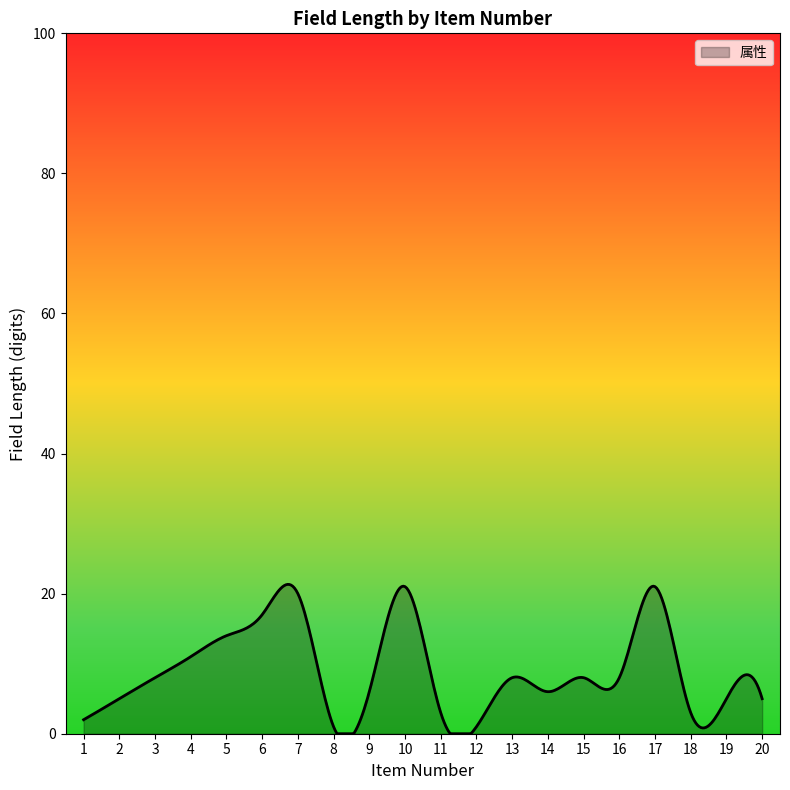

What is the smallest value displayed?

0.0